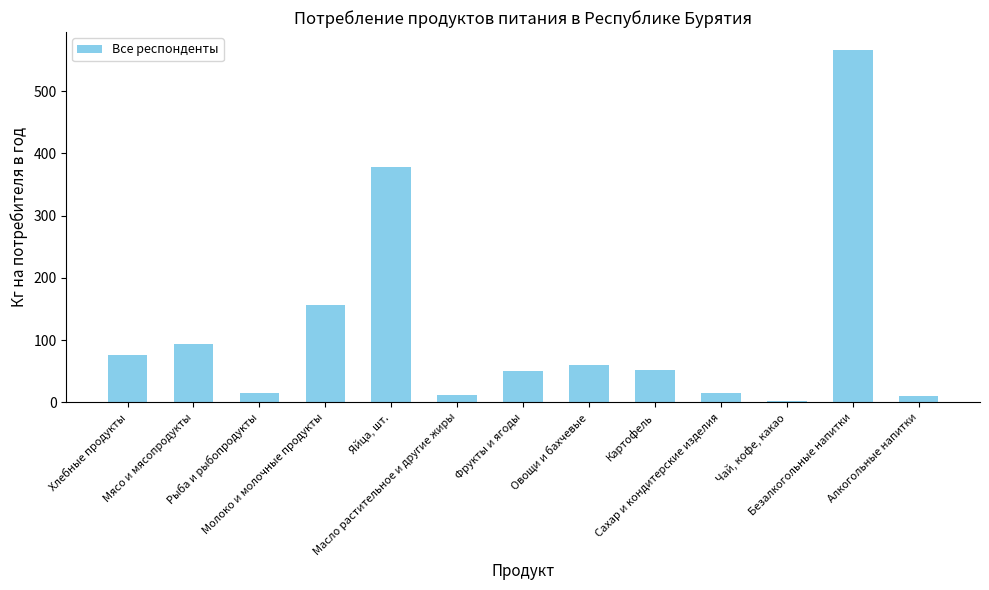

At which label does the data first exceed 52?

Хлебные продукты